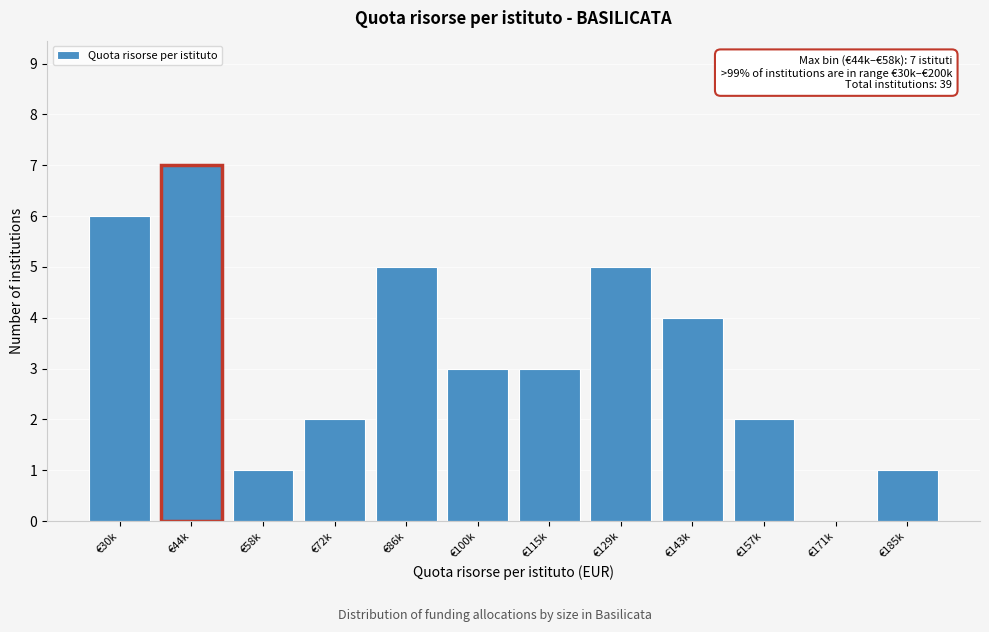

Reading left to right, extract all data points from this chart.

€30k=6	€44k=7	€58k=1	€72k=2	€86k=5	€100k=3	€115k=3	€129k=5	€143k=4	€157k=2	€171k=0	€185k=1